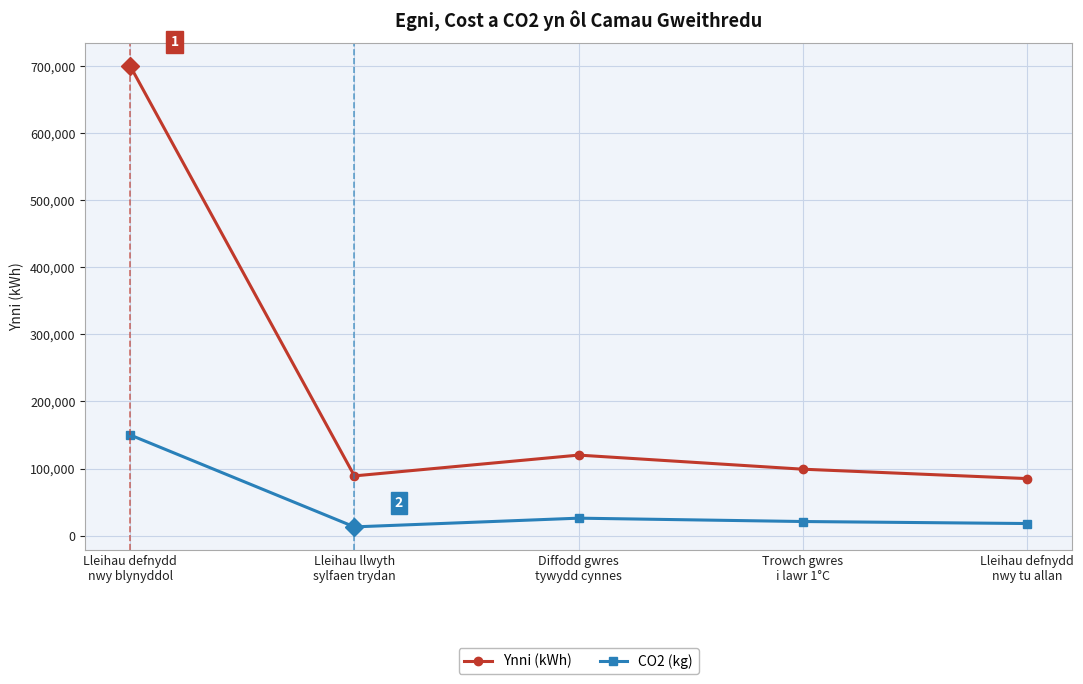

Does the chart display data point markers on the line(s)?

Yes